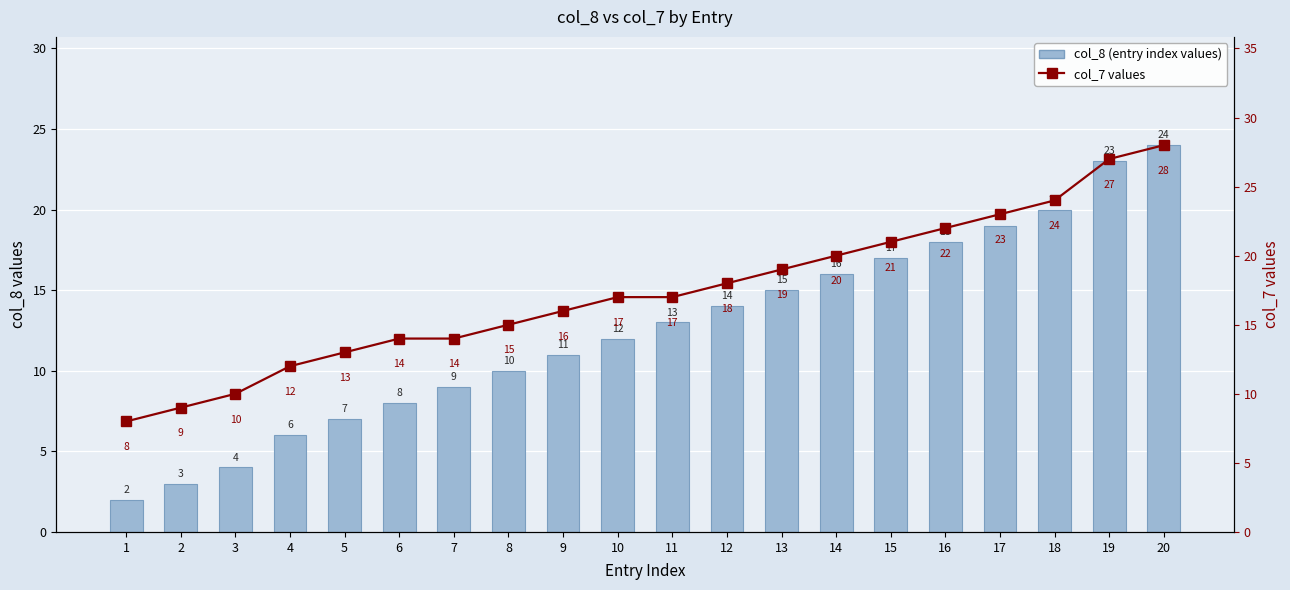

How many distinct data groups are displayed?

2